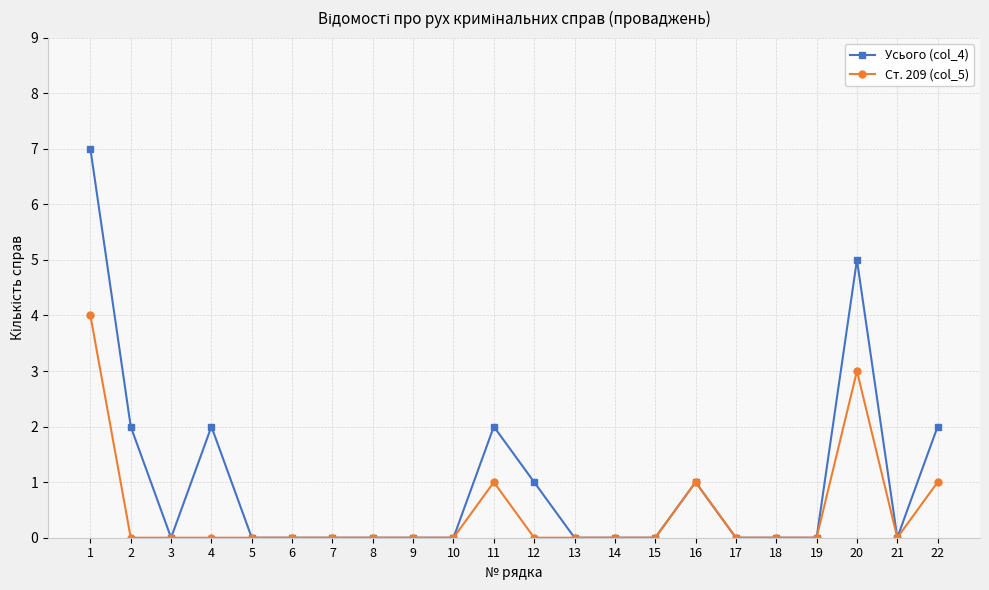

Which series has the largest range (max minus min)?

Усього (col_4)